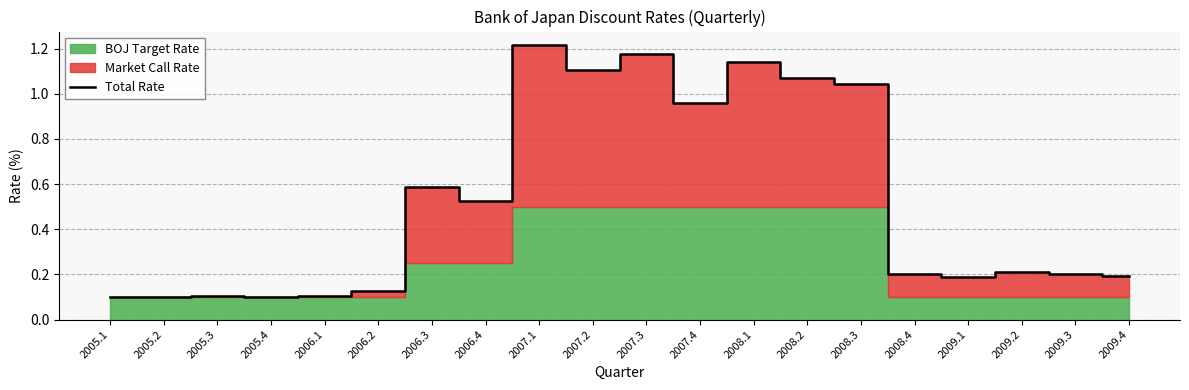

Where is the first local minimum?

2005.4